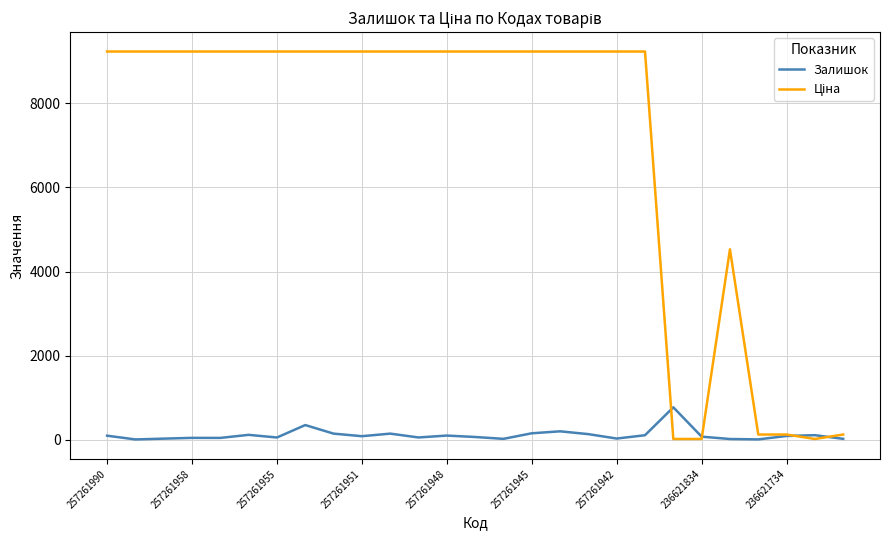

What is the maximum value shown in the chart?

9233.4